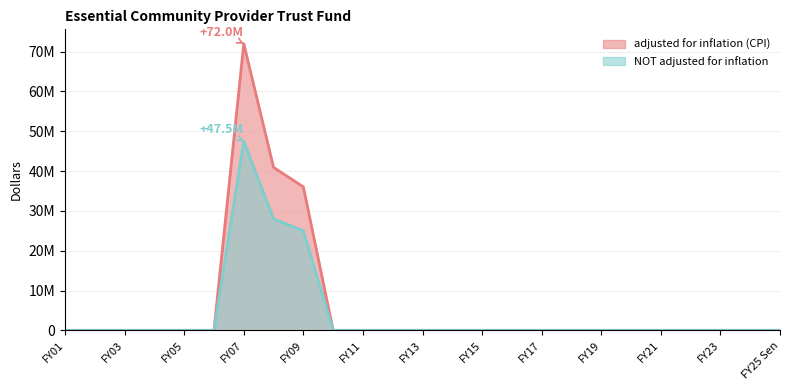

What is the label of the 2nd point from the left?

FY02